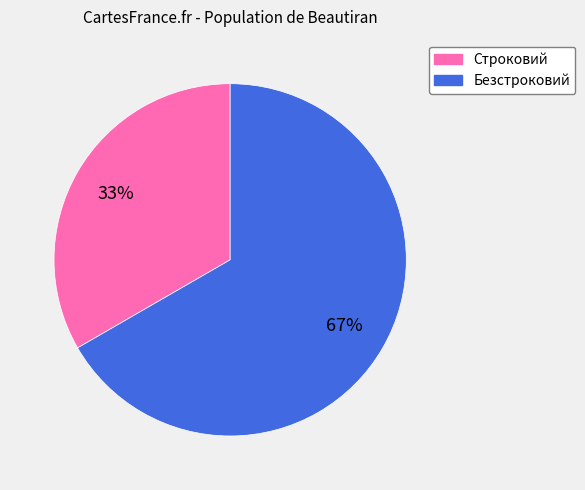

Rank the categories by value from lowest to highest.

Строковий, Безстроковий